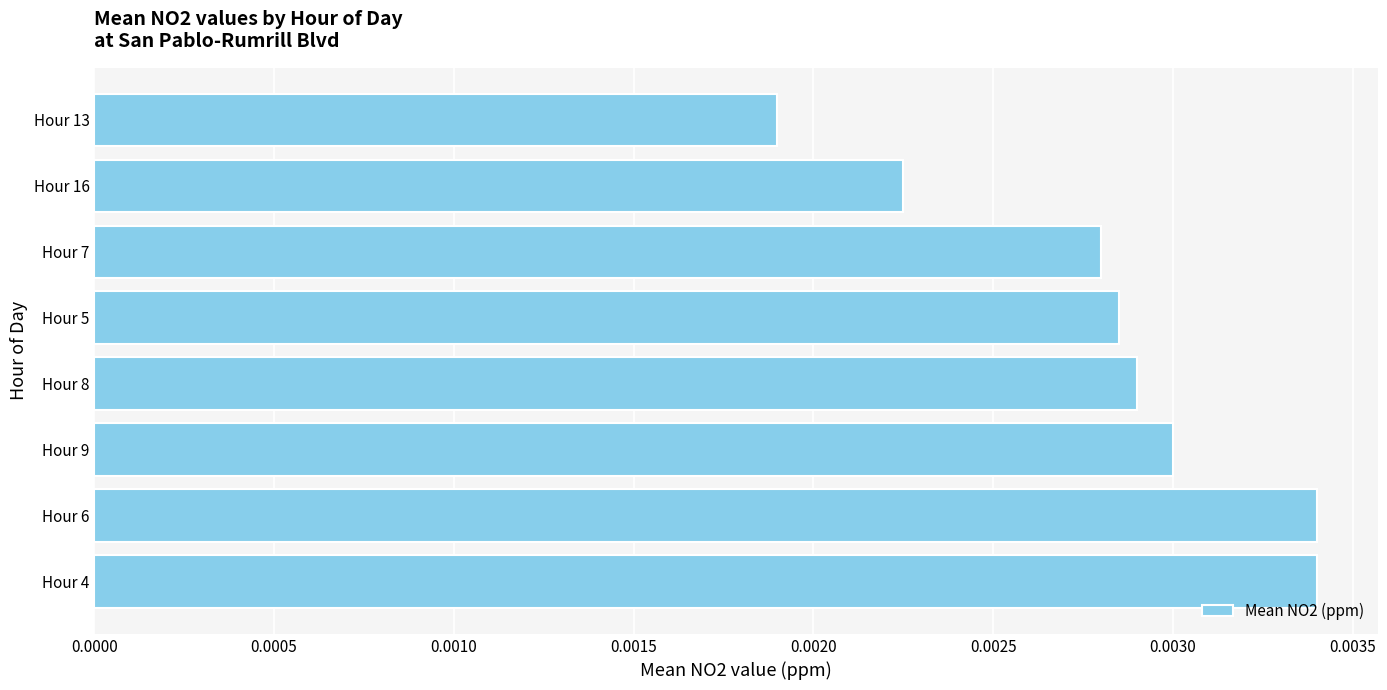

Which has a higher value, Hour 16 or Hour 7?

Hour 7